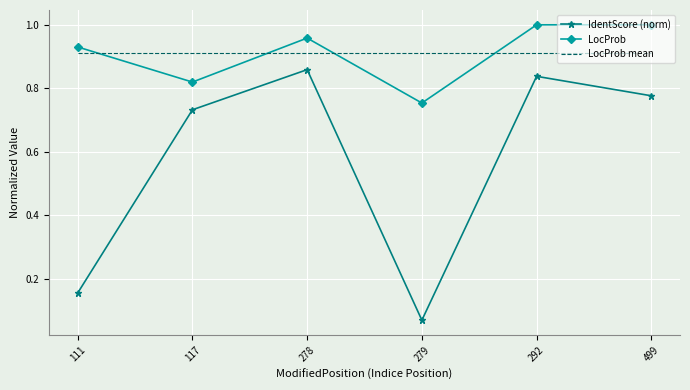

At which label is LocProb closest to 0?

279